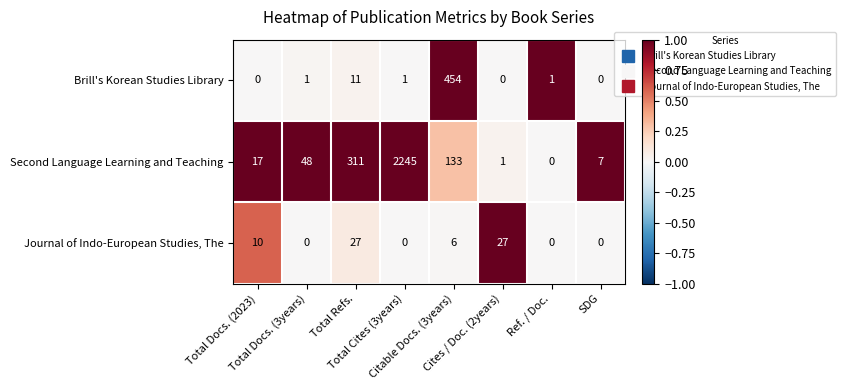

What is the difference between the second highest and second lowest values in the Second Language Learning and Teaching series?

310